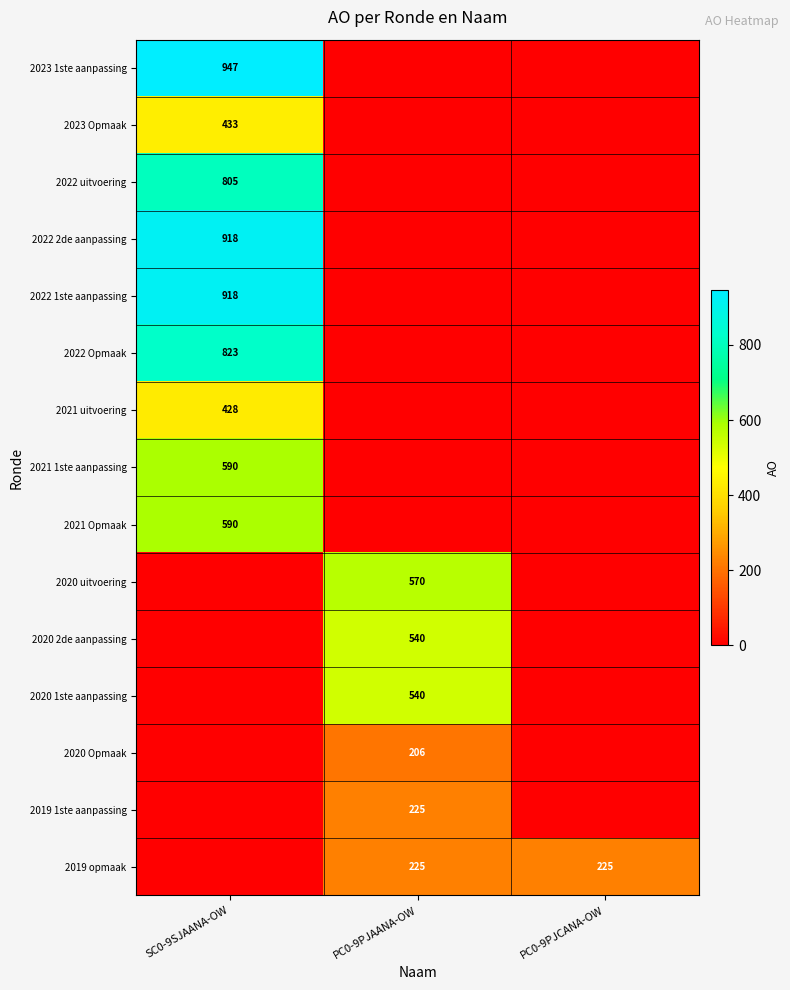

What is the difference between the highest and lowest values at PC0-9PJAANA-OW?

570